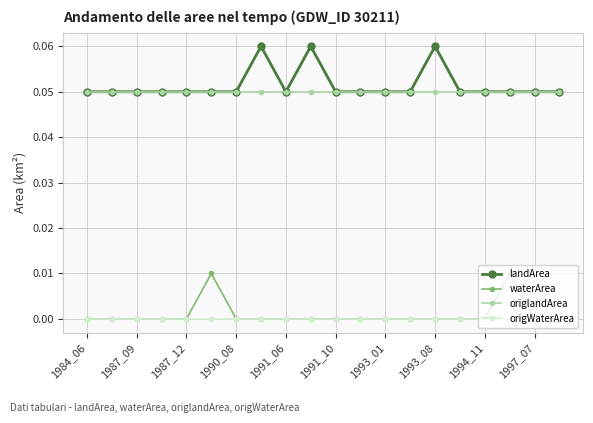

True or false: landArea and waterArea intersect in this chart.

False